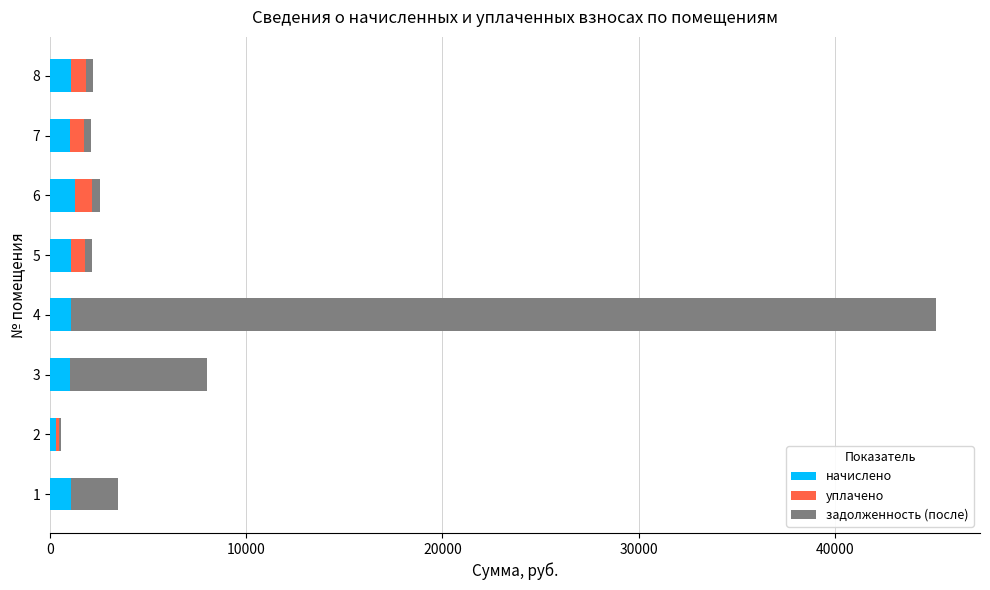

At which category is the sum across all series the highest?

4